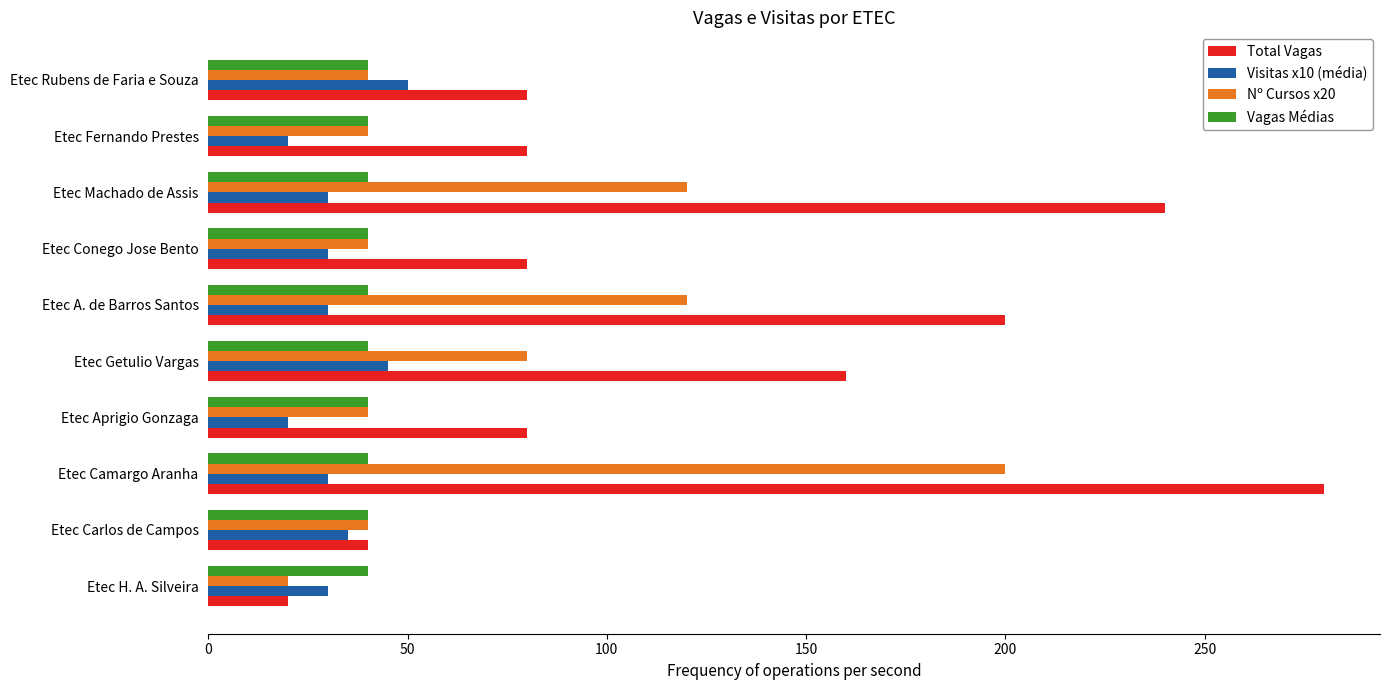

How many values in the Visitas x10 (média) series are below 30?

2